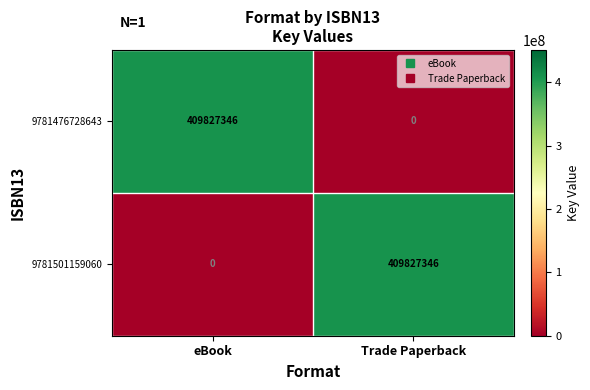

What is the total value across all series at eBook?

409827346